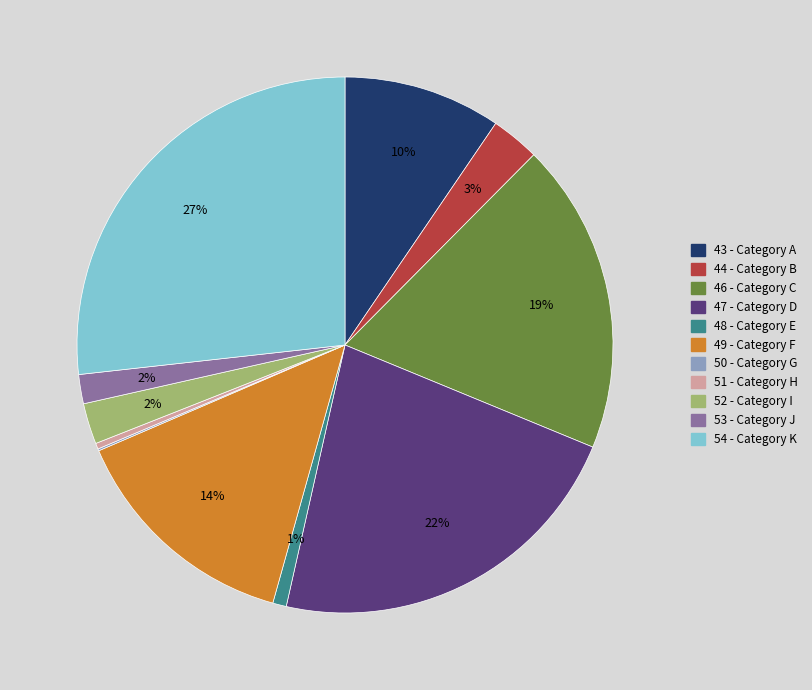

Which has a higher value, 49 or 44?

49